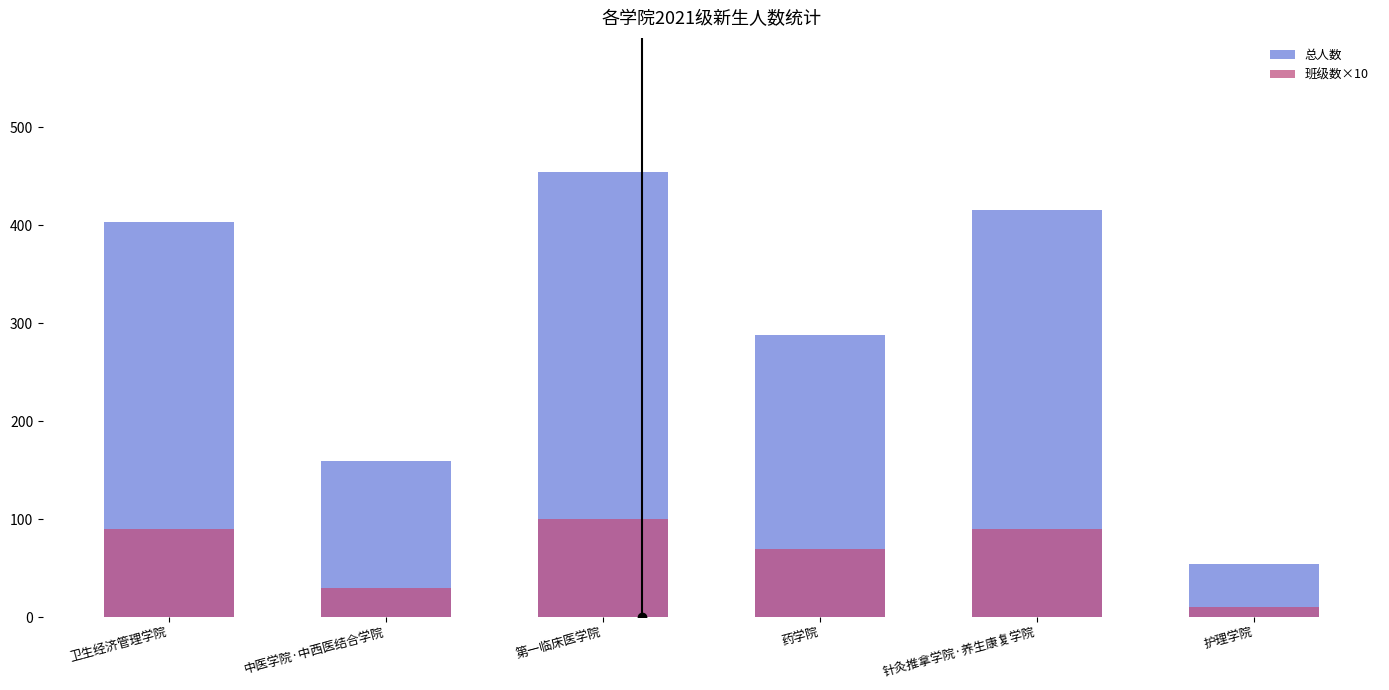

What is the difference between the highest and lowest values at 中医学院·中西医结合学院?

129